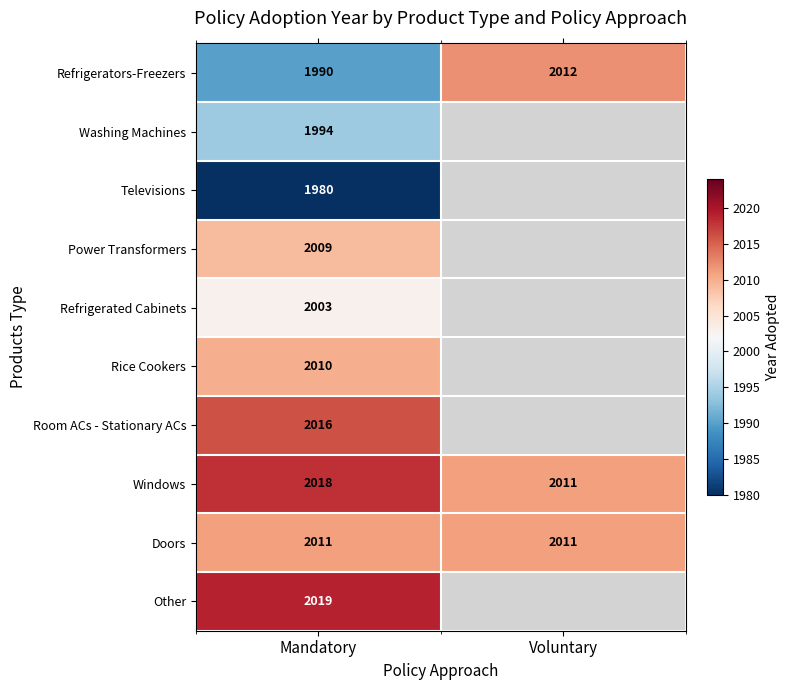

What is the total value across all series at Mandatory?

20050